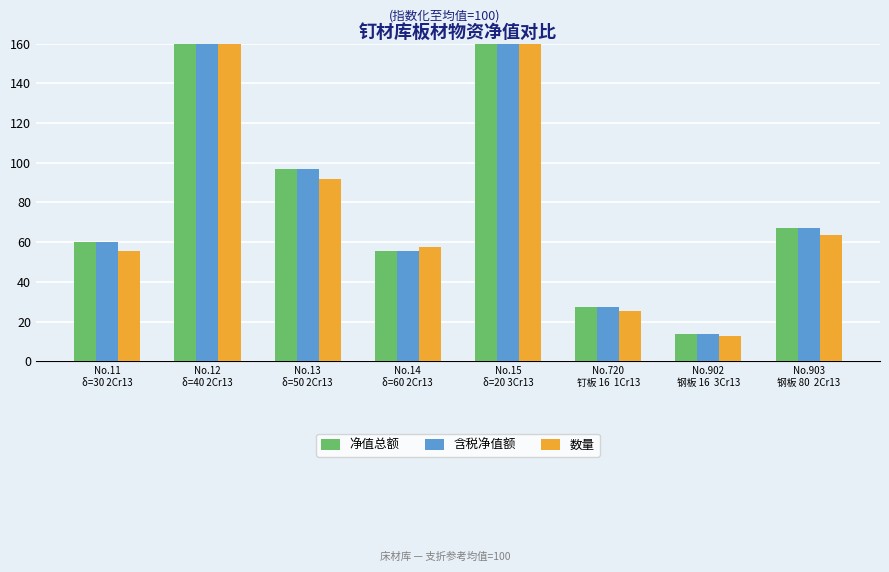

Where is 含税净值额 nearest to the value 132?

No.13
δ=50 2Cr13